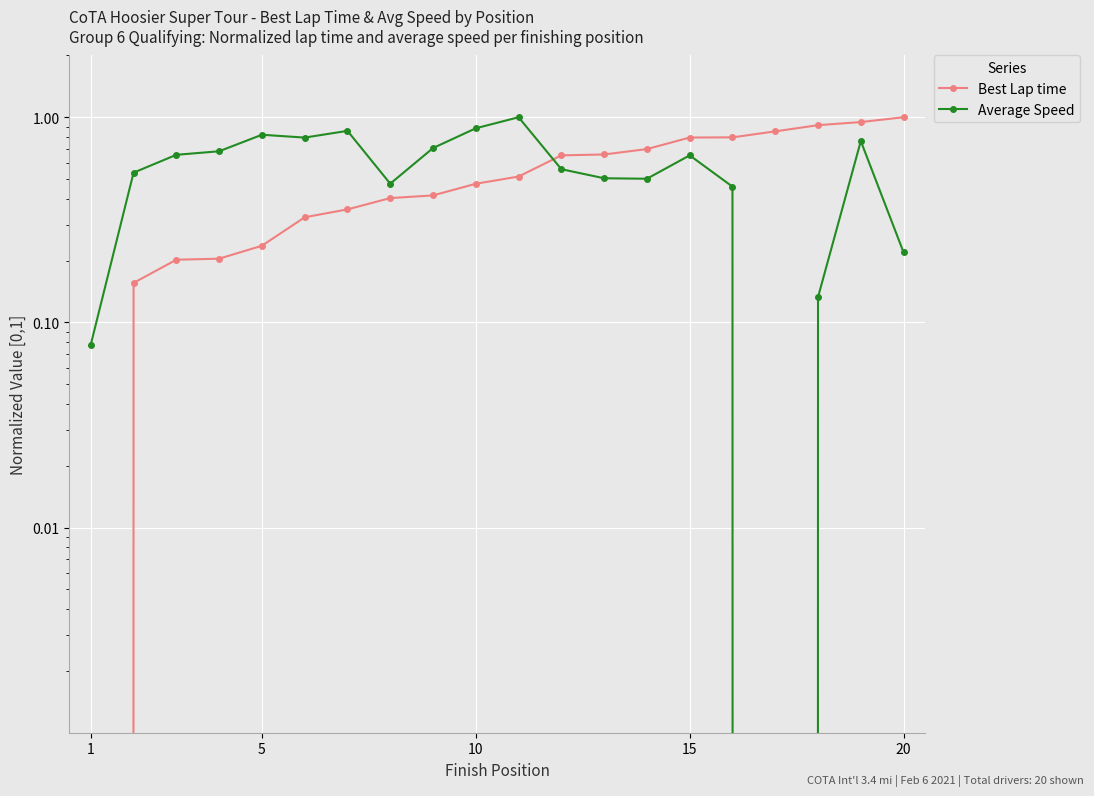

Which series has the largest range (max minus min)?

Best Lap time